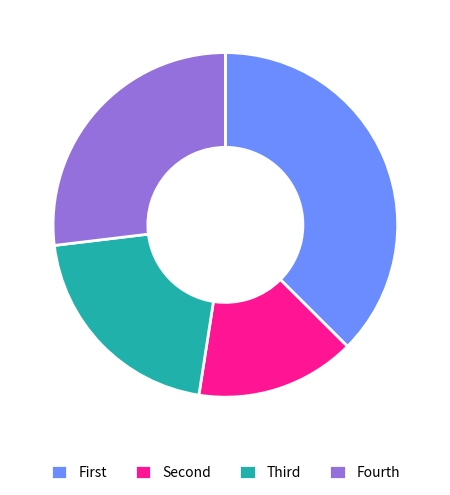

Is it true that Fourth is 17% of the pie?

False